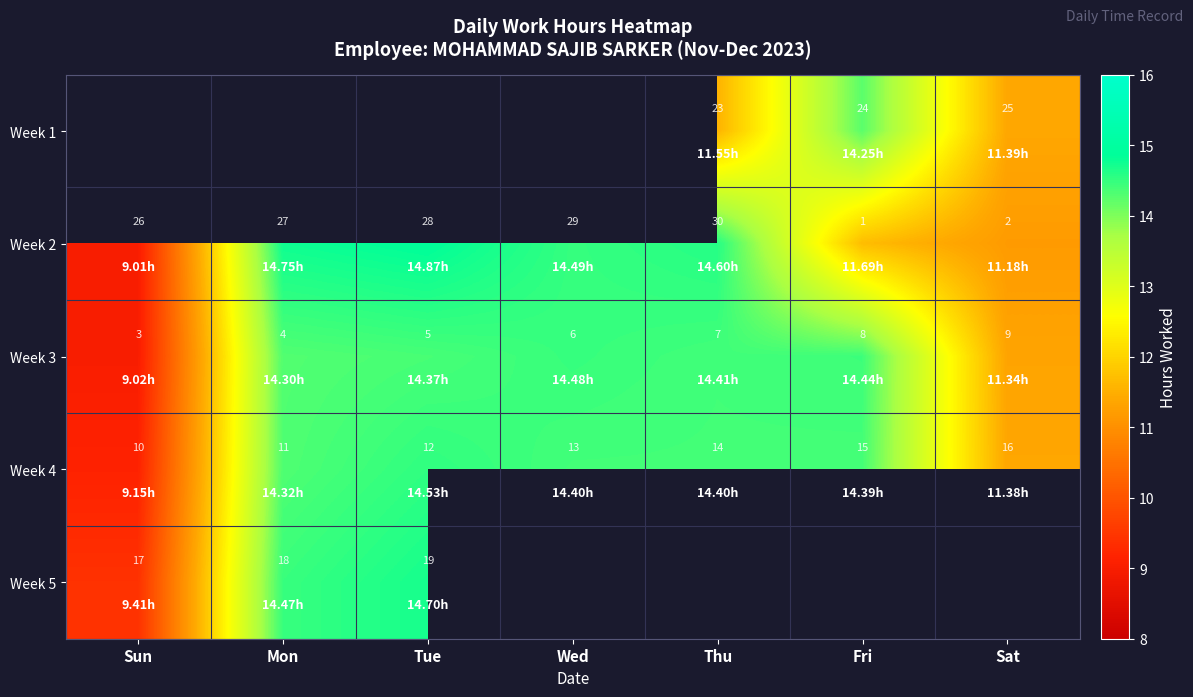

How many series are shown in this chart?

5